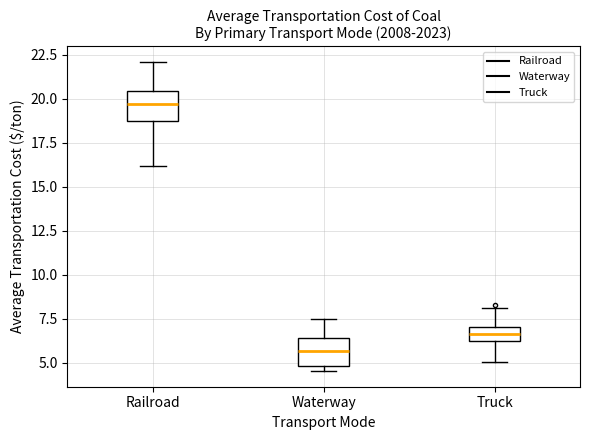

Reading left to right, read every box against the y-axis: the position of its median line, the range the box covers, and the ends of its whiskers. The values are not printed on the chart, so give them approximately, as read against the axis.

Railroad: median 19.5, box 18.5 to 20.5, whiskers 16.0 to 22.0
Waterway: median 5.5, box 5.0 to 6.5, whiskers 4.5 to 7.5
Truck: median 6.5, box 6.0 to 7.0, whiskers 5.0 to 8.0